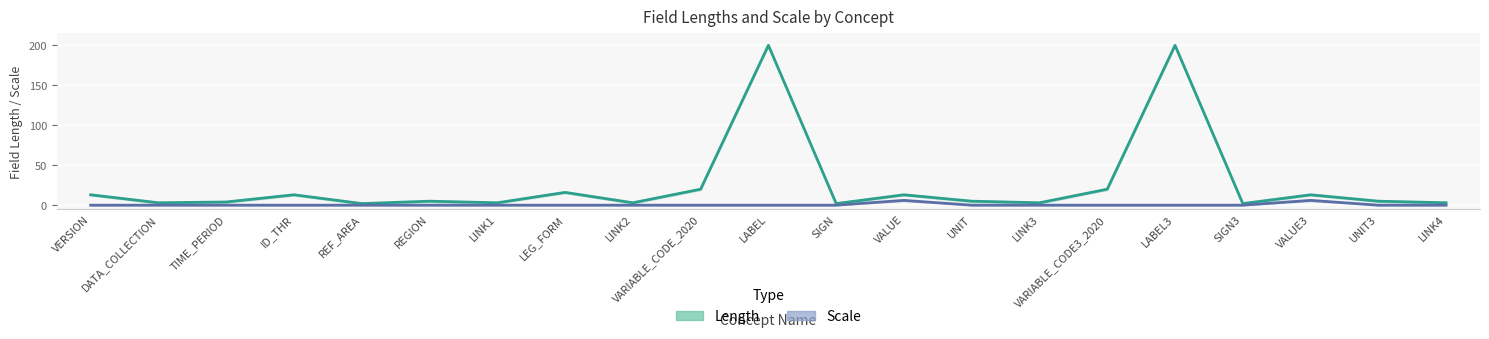

True or false: Length_lower and Scale_center intersect in this chart.

False